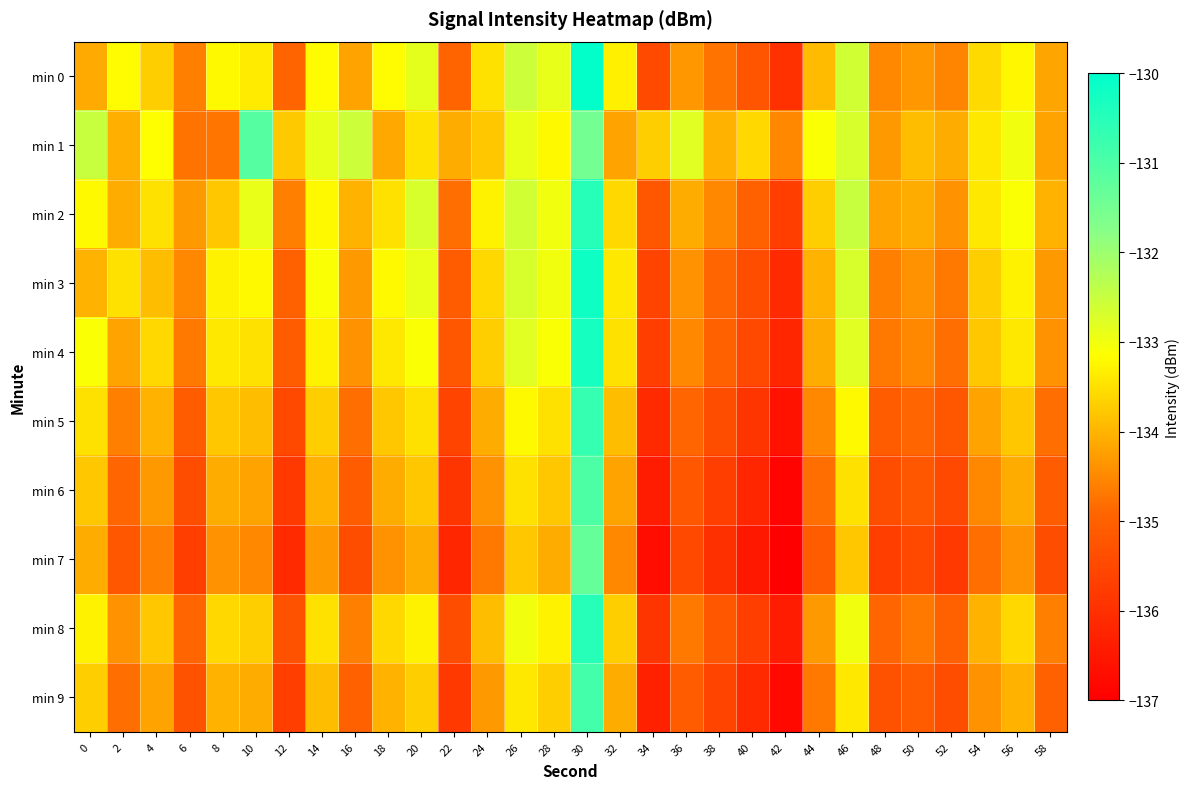

What is the difference between the highest and lowest values at 42?

2.7